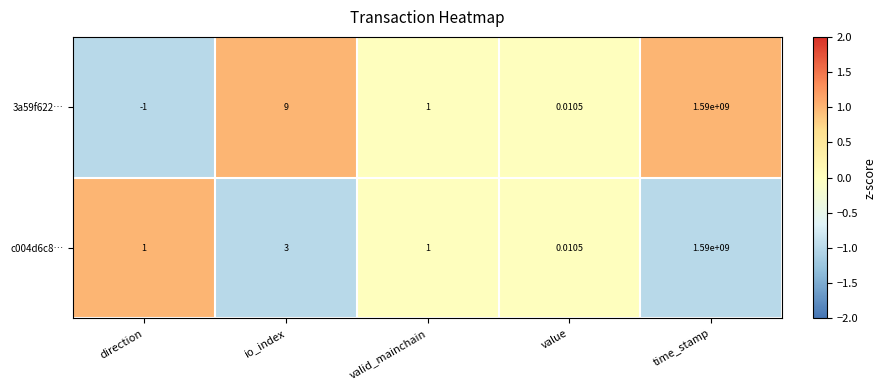

At which category is the sum across all series the highest?

time_stamp